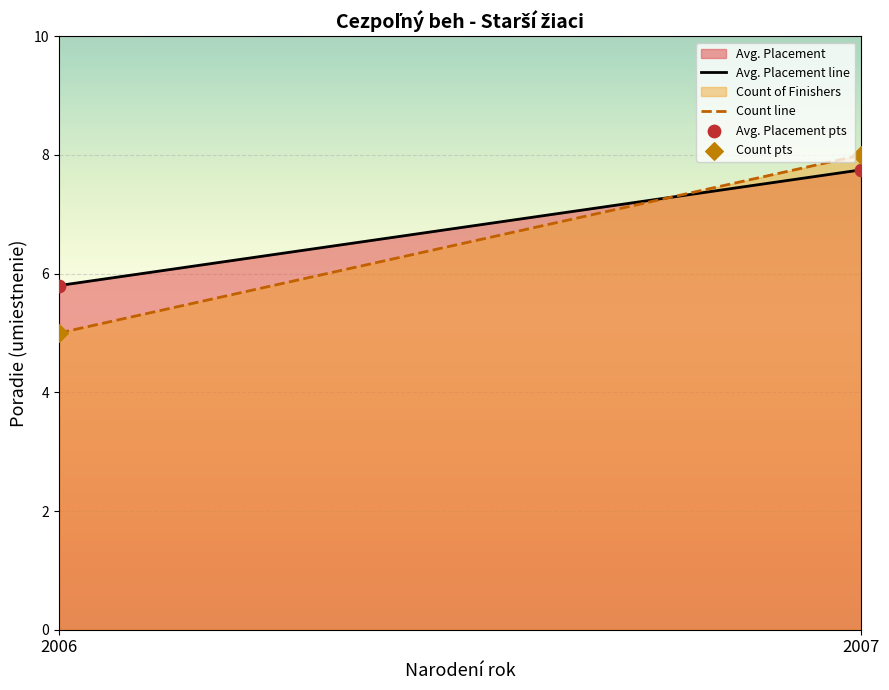

Across all data points, what is the range of Y values (max minus min)?

3.0